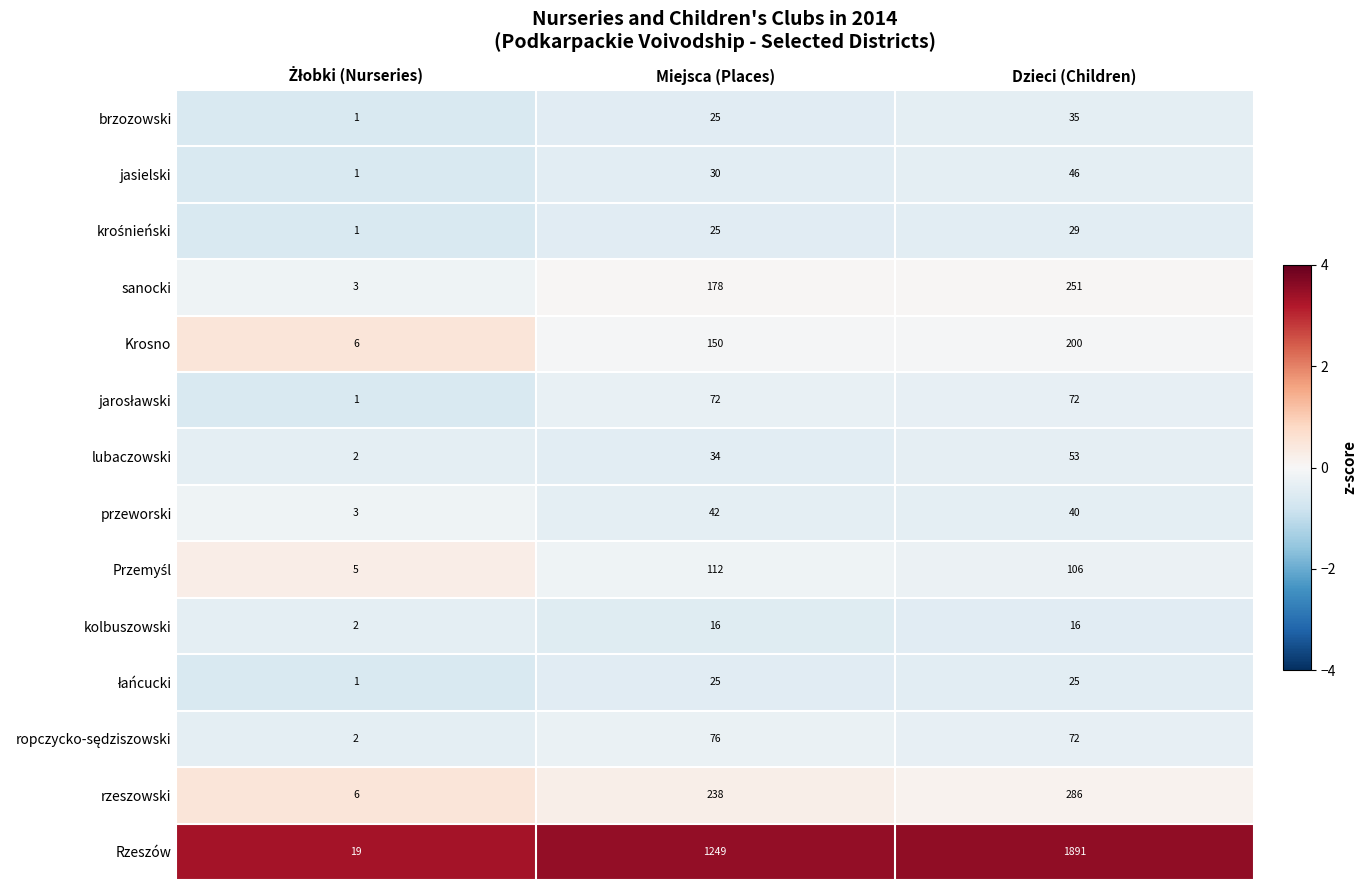

Is it true that brzozowski equals 35 at Dzieci (Children)?

True